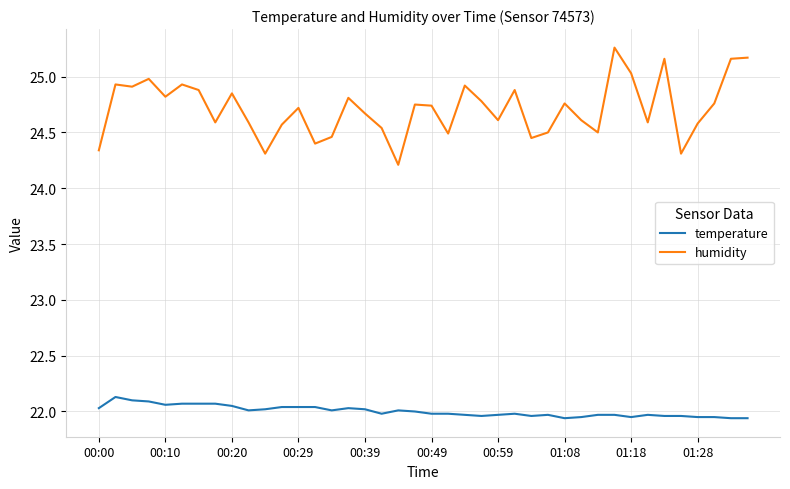

Which series has the largest total across all categories?

humidity